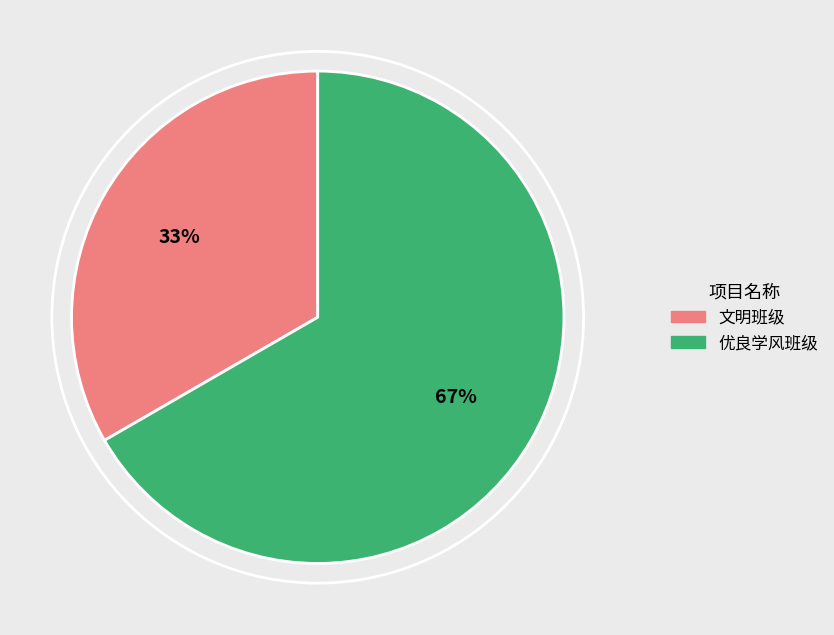

To the nearest percent, what is the combined percentage of 优良学风班级 and 文明班级?

100%